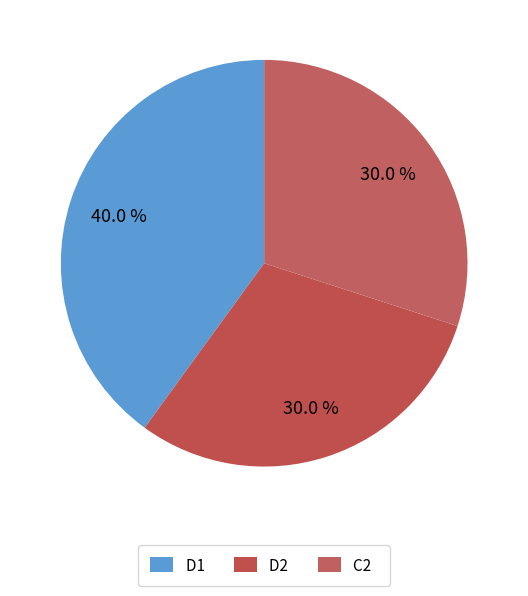

How many segments does this pie chart have?

3